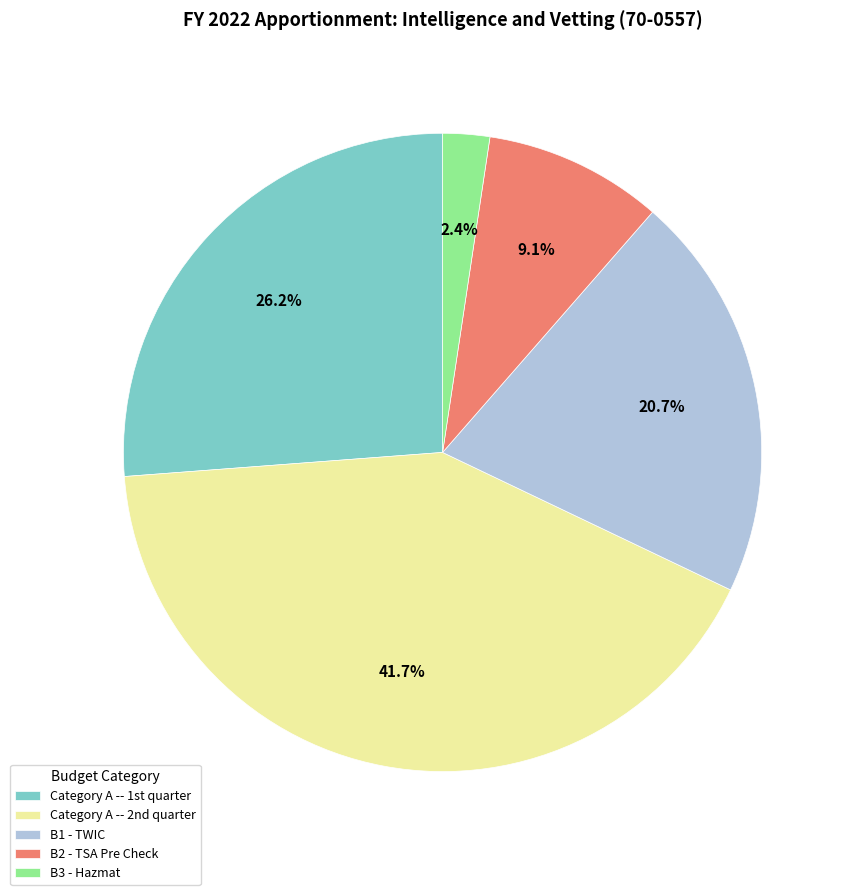

What is the smallest slice in the pie chart?

B3 - Hazmat